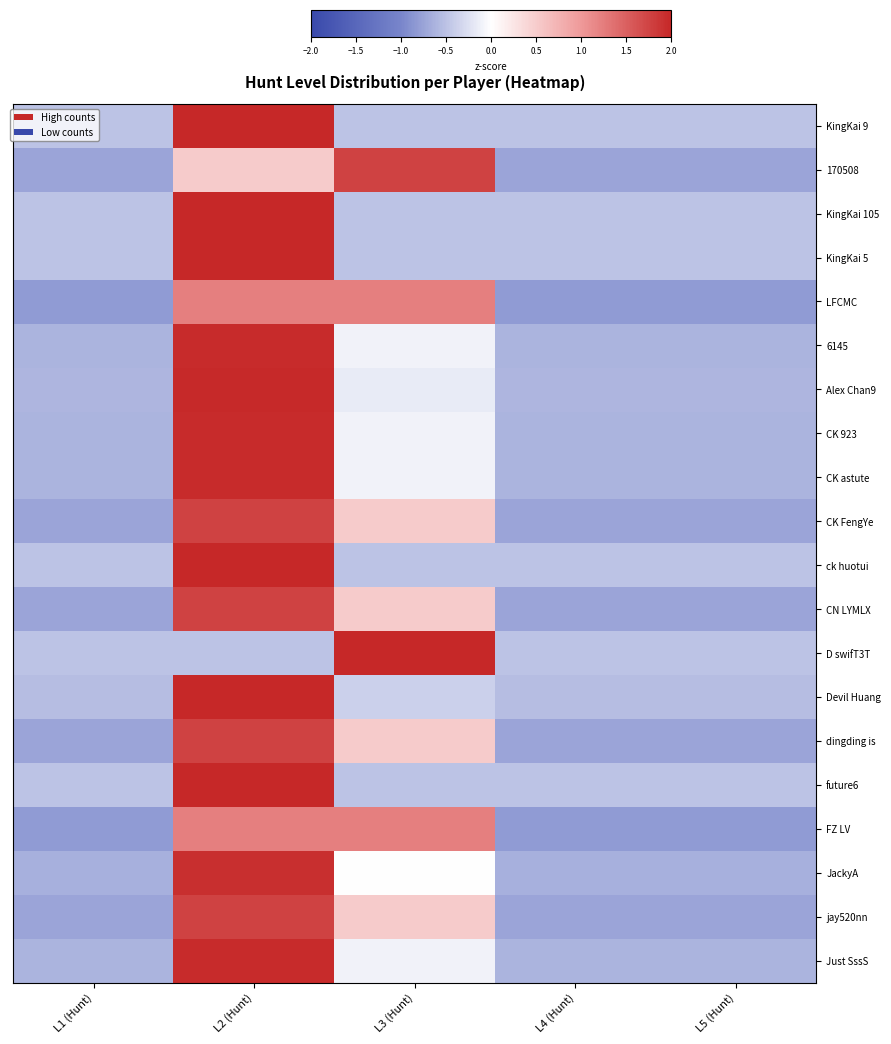

Rank the series by their maximum value, from highest to lowest.

KingKai 105, KingKai 5, ck huotui, KingKai 9, D swifT3T, future6, Devil Huang, Alex Chan9, 6145, CK 923, CK astute, Just SssS, JackyA, 170508, CK FengYe, CN LYMLX, dingding is, jay520nn, LFCMC, FZ LV